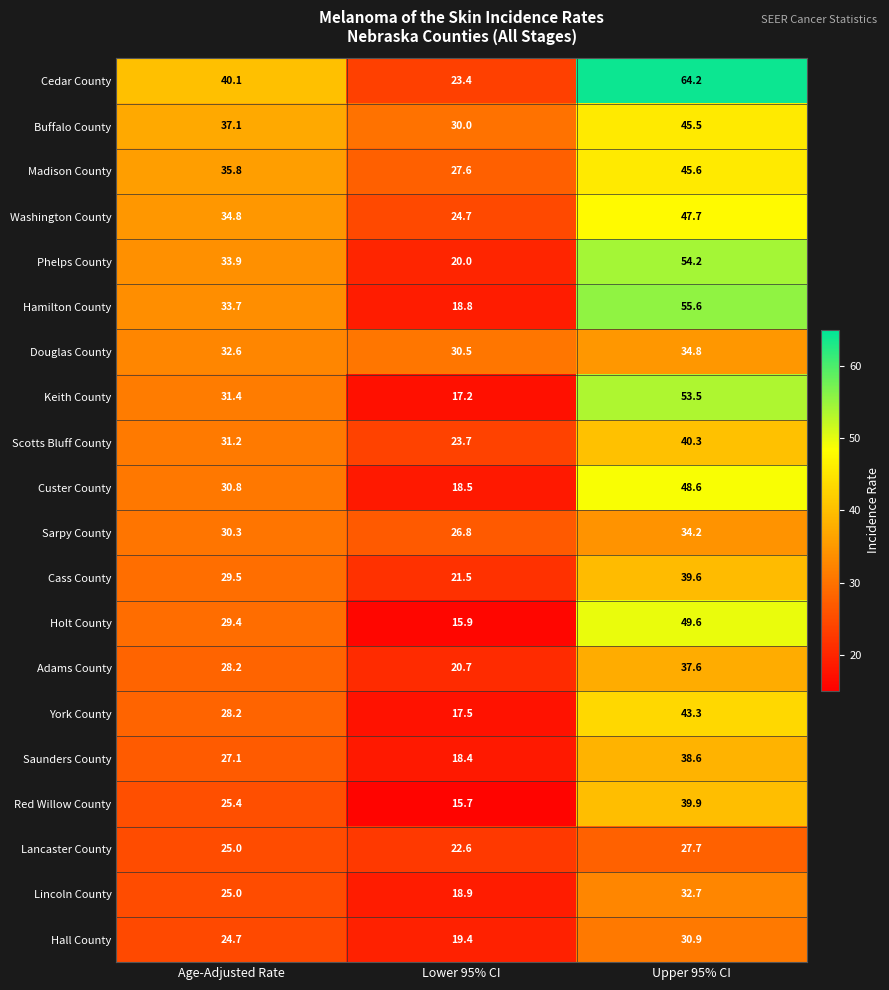

Read the Lincoln County value at Upper 95% CI.

32.7